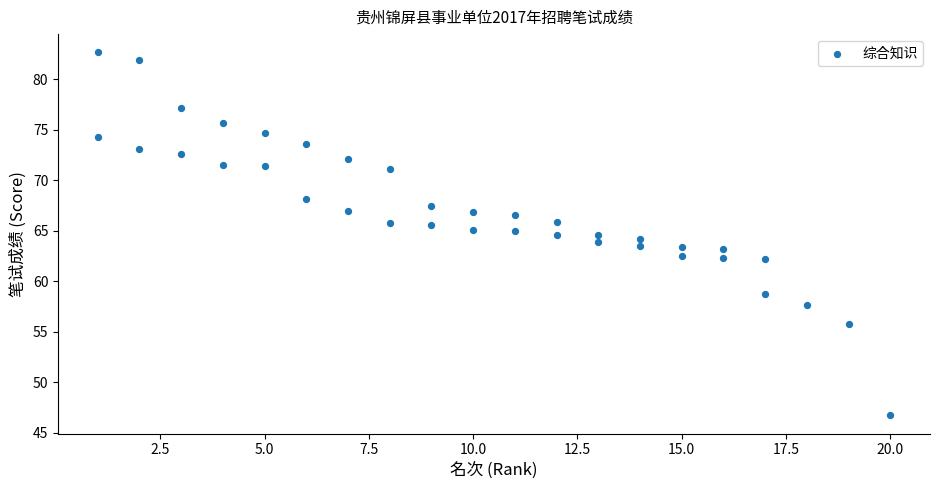

What is the range of Y values (max minus min)?

36.0